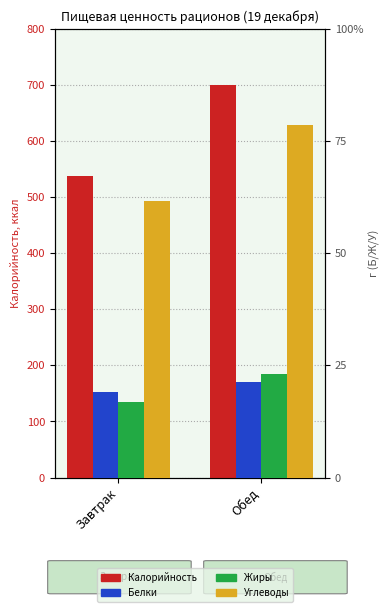

What is the total value across all series at Завтрак?

636.0